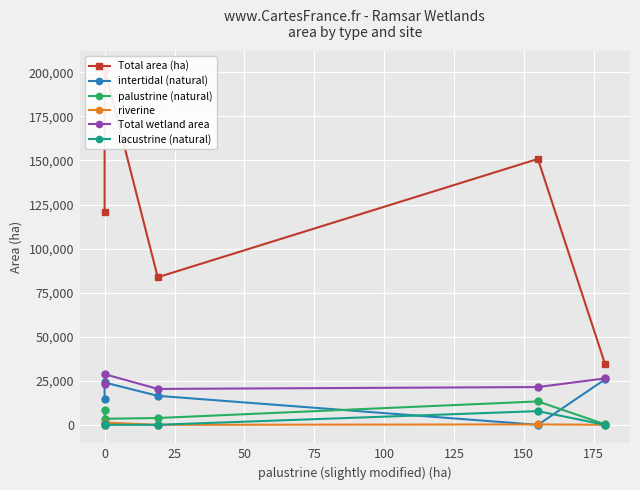

How many lines are shown in the chart?

6